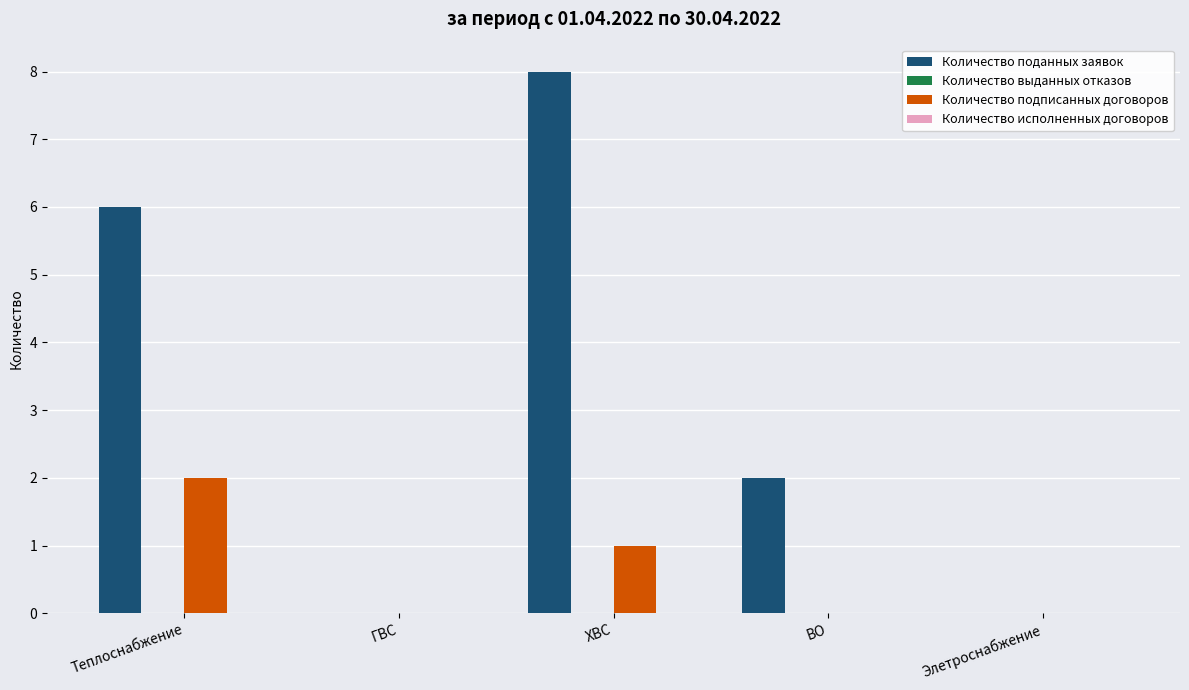

Count the Количество поданных заявок values in the range 0 to 6.

4